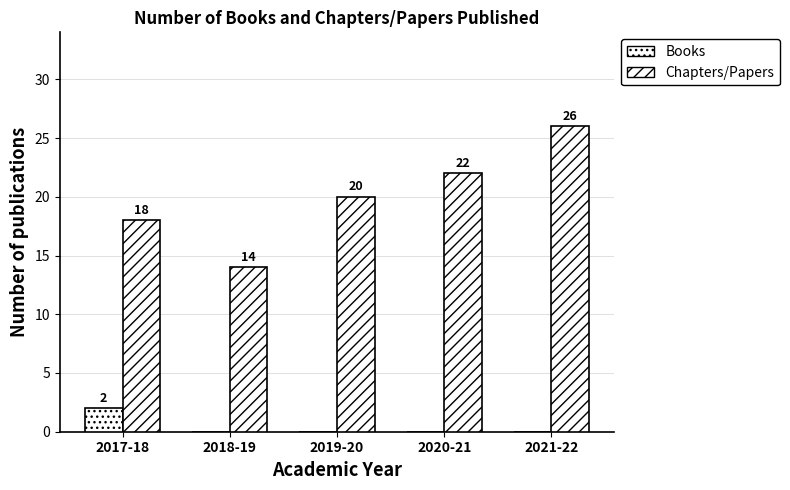

True or false: Books has a value of -1 at 2018-19.

False